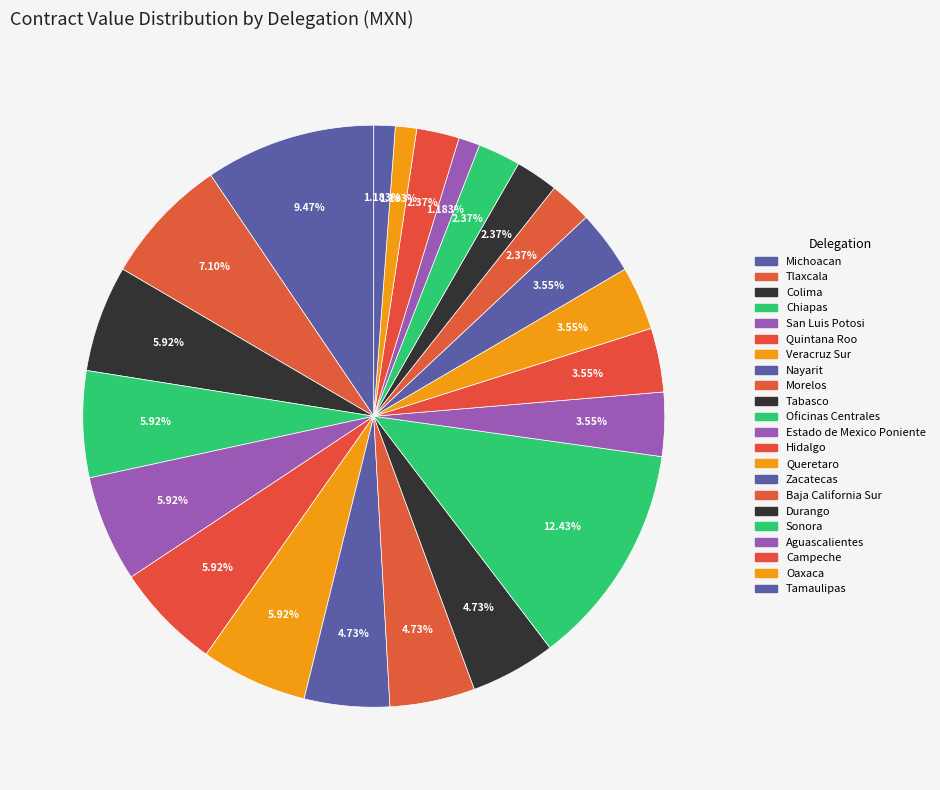

How many segments does this pie chart have?

22